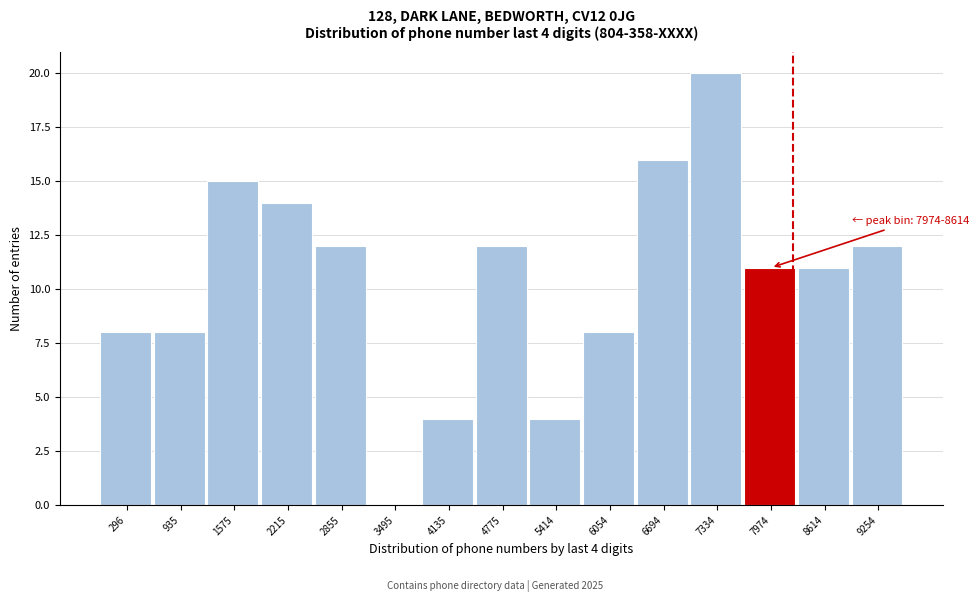

Reading left to right, list all the values displayed in this chart.

296=8	935=8	1575=15	2215=14	2855=12	3495=0	4135=4	4775=12	5414=4	6054=8	6694=16	7334=20	7974=11	8614=11	9254=12